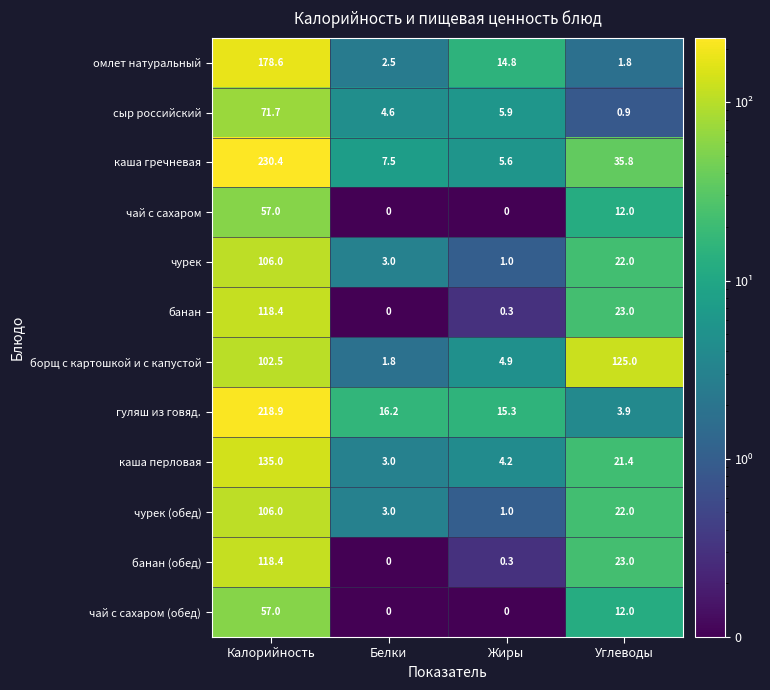

True or false: банан (обед) has a value of 33.8 at Углеводы.

False